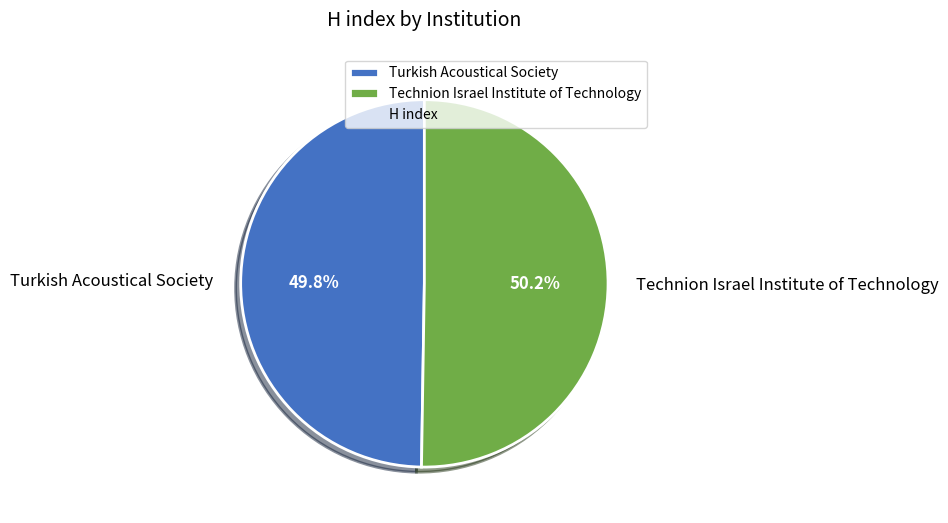

Combined, do Technion Israel Institute of Technology and Turkish Acoustical Society account for over 50%?

Yes